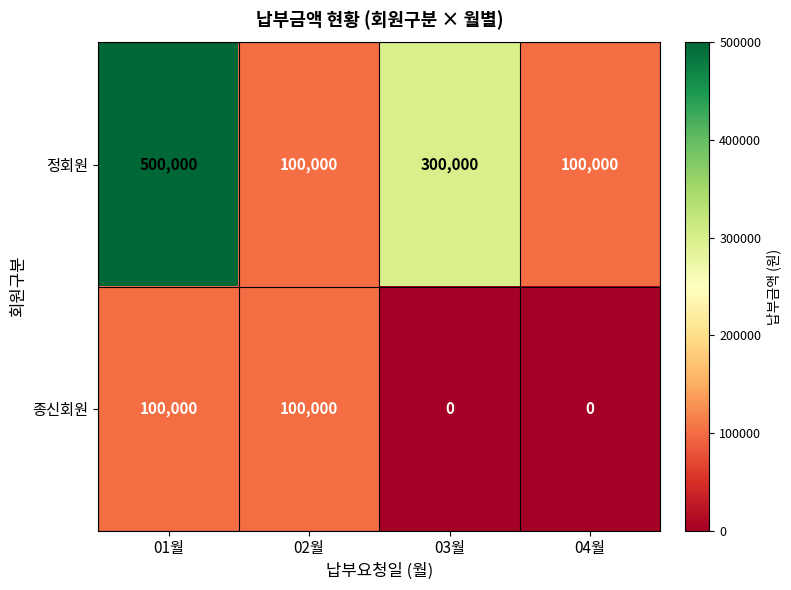

What is the total value across all series at 03월?

300000